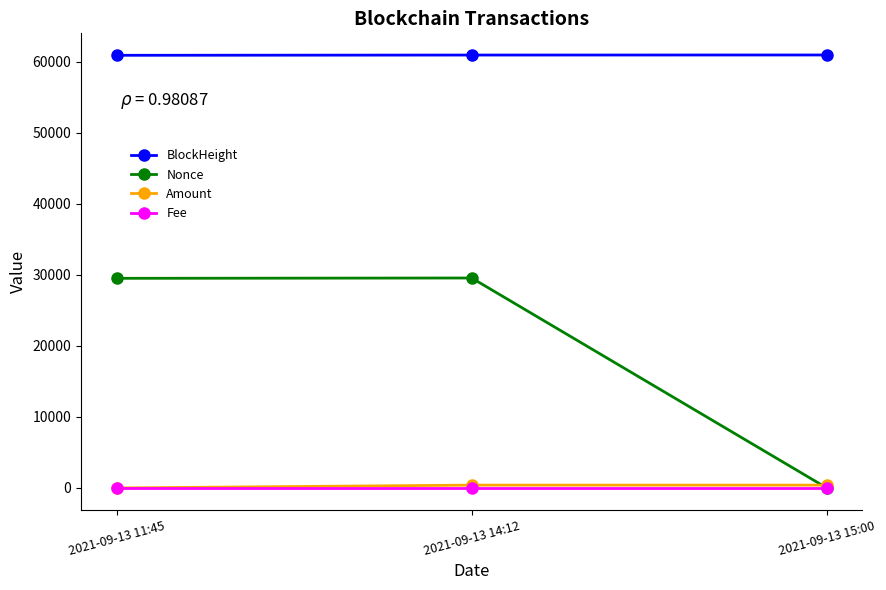

What is the label of the 3rd point from the left?

2021-09-13 15:00